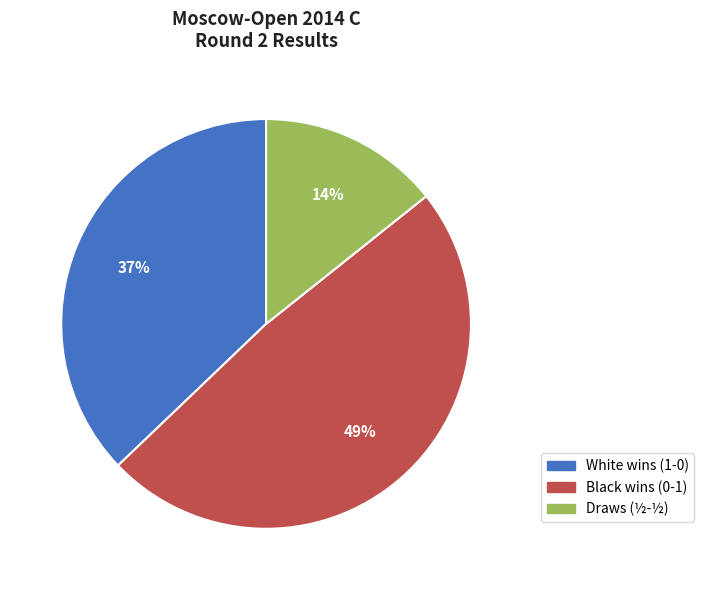

Which category has the smallest portion of the pie?

Draws (½-½)